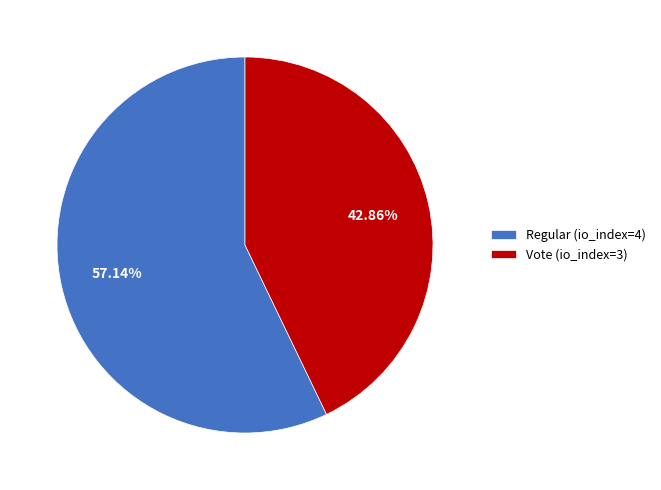

What is the largest slice in the pie chart?

Regular (io_index=4)